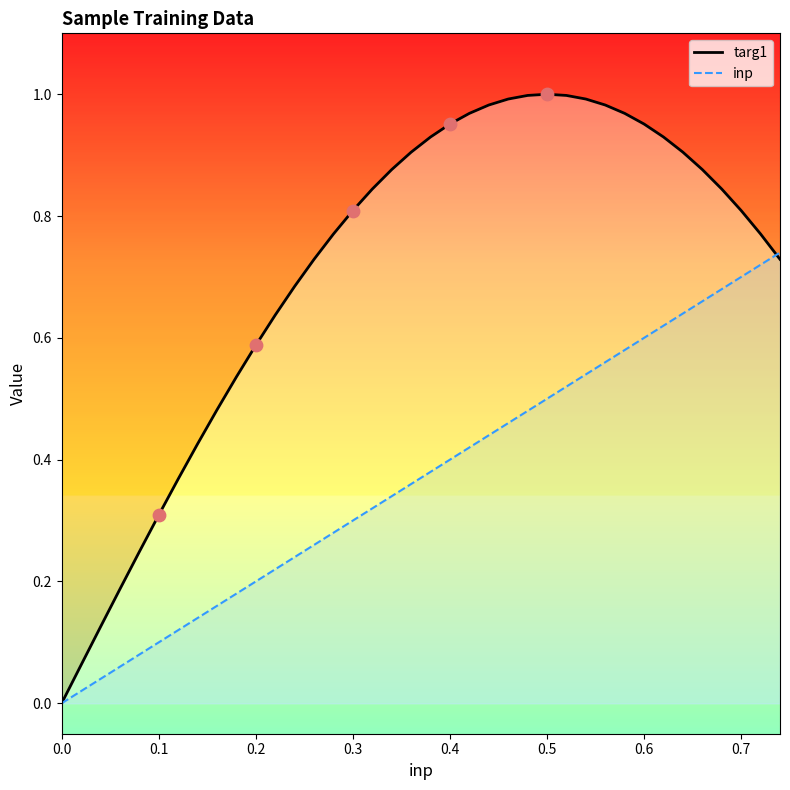

Which series contains the lowest Y value?

targ1